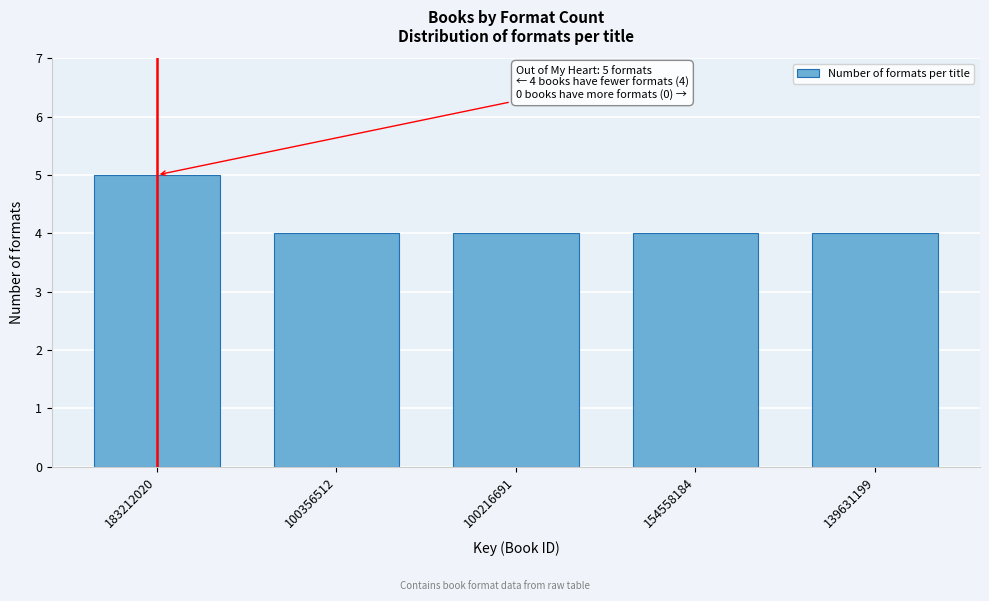

Reading right to left, what are all the values shown in this chart?

139631199=4	154558184=4	100216691=4	100356512=4	183212020=5